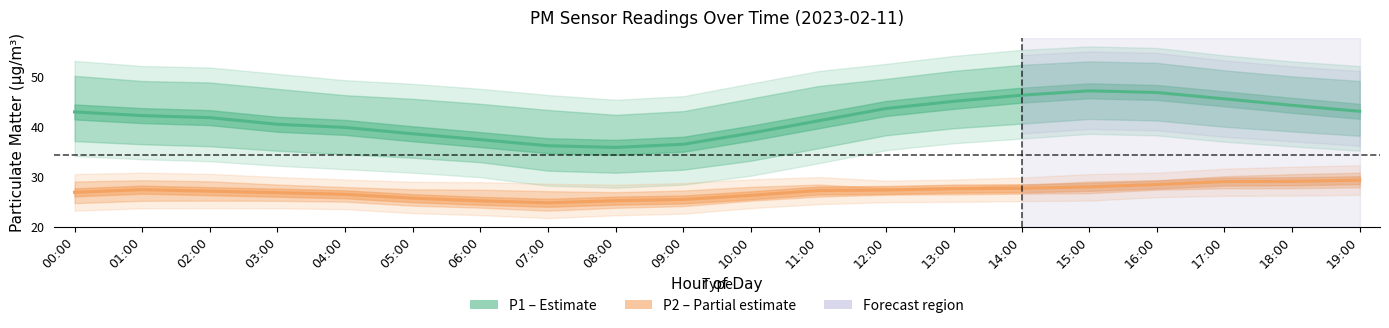

What is the difference between the highest and lowest values at 16:00?

25.4